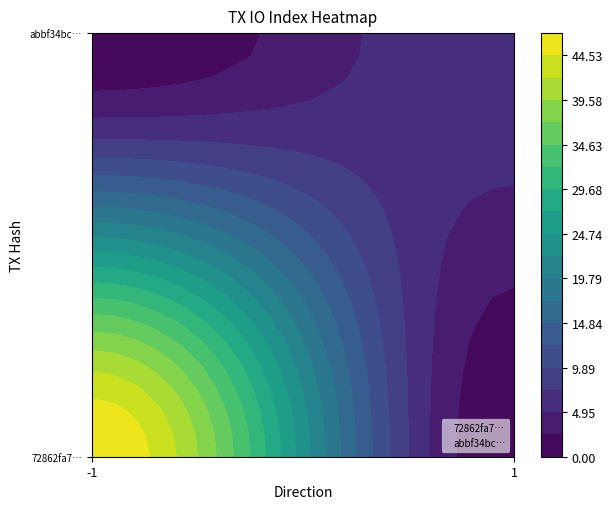

Reading left to right, list all the values displayed in this chart.

72862fa71561fb55a62dcece94c3f2504d1c112: direction=-1	io_index=47
abbf34bc7391226f1549ff7560610ad110d21c7: direction=1	io_index=7